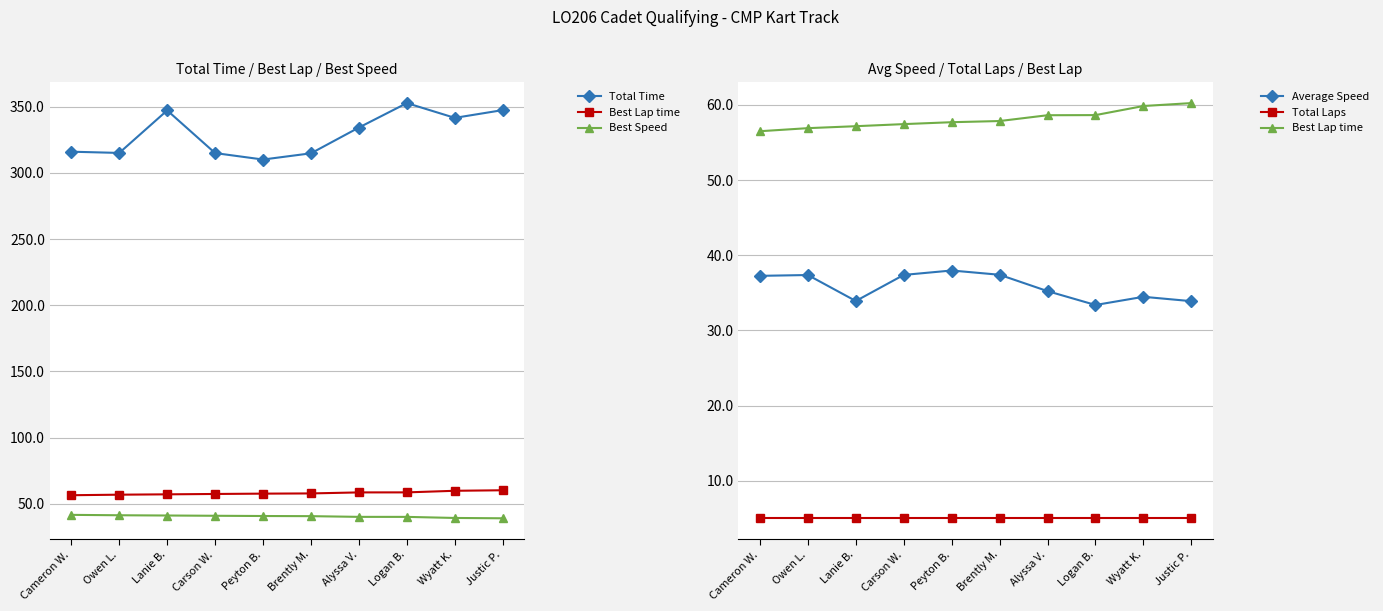

What is the difference between the maximum and second lowest values in the Best Lap time series?

3.3